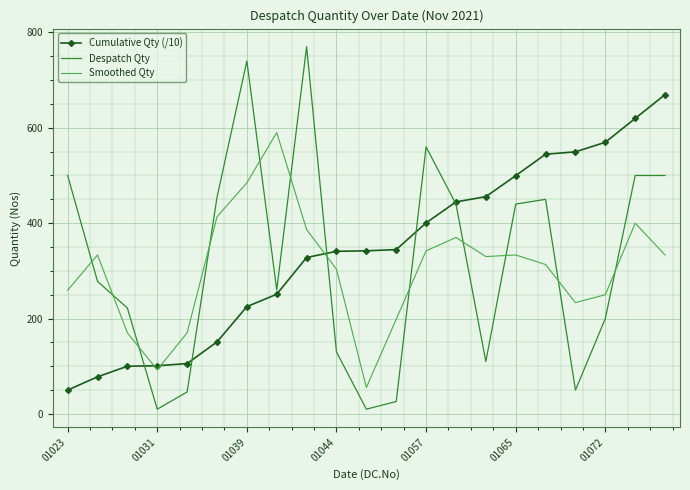

What is the smallest value displayed?

10.0